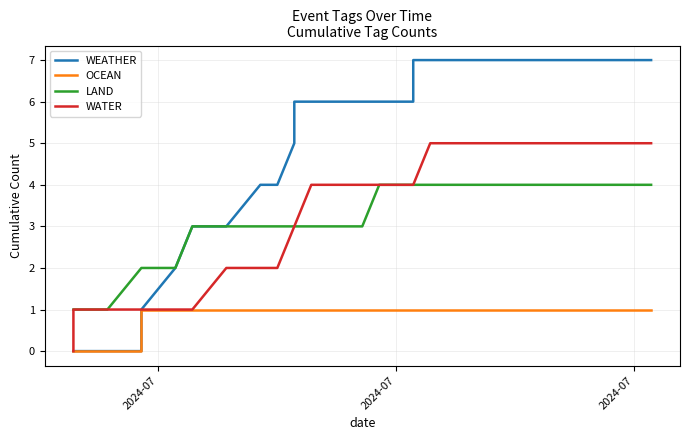

The value of OCEAN at 8 is 1. True or false?

False